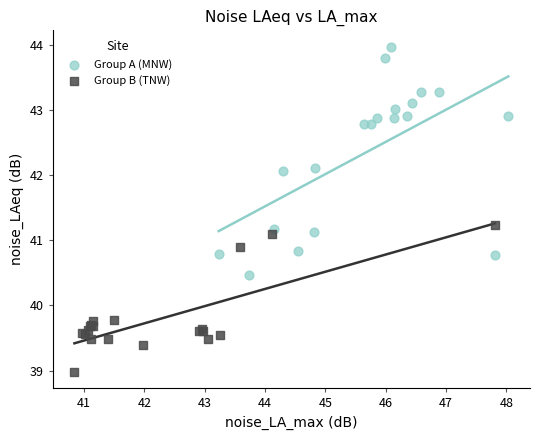

Which series has the largest Y range (max minus min)?

Group A (MNW)